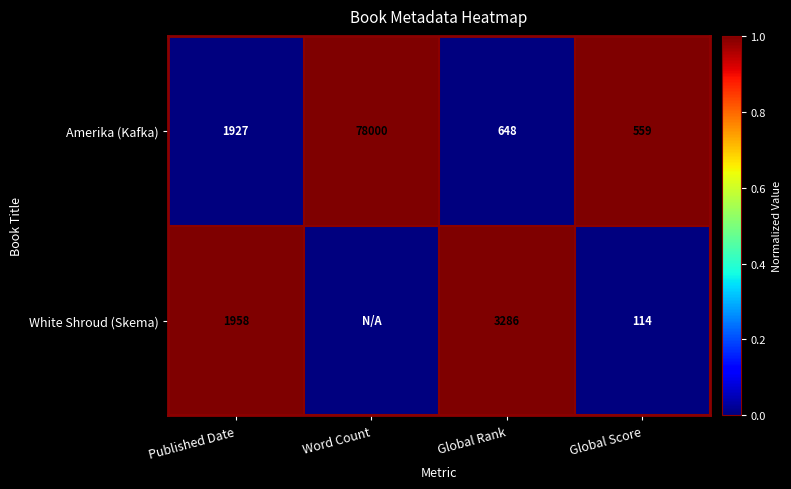

What is the spread (max minus min) of values at Published Date?

31